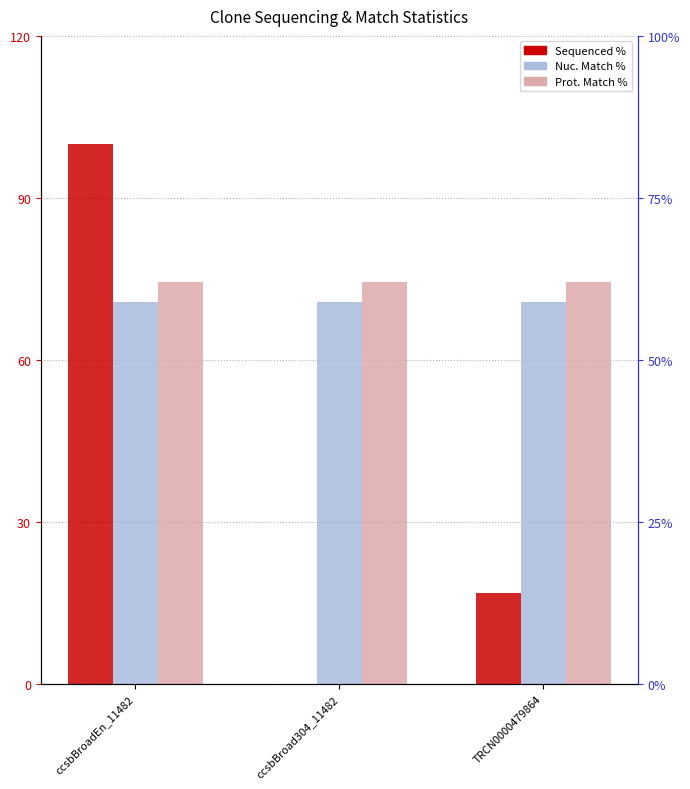

How many values in Sequenced % are above zero?

2